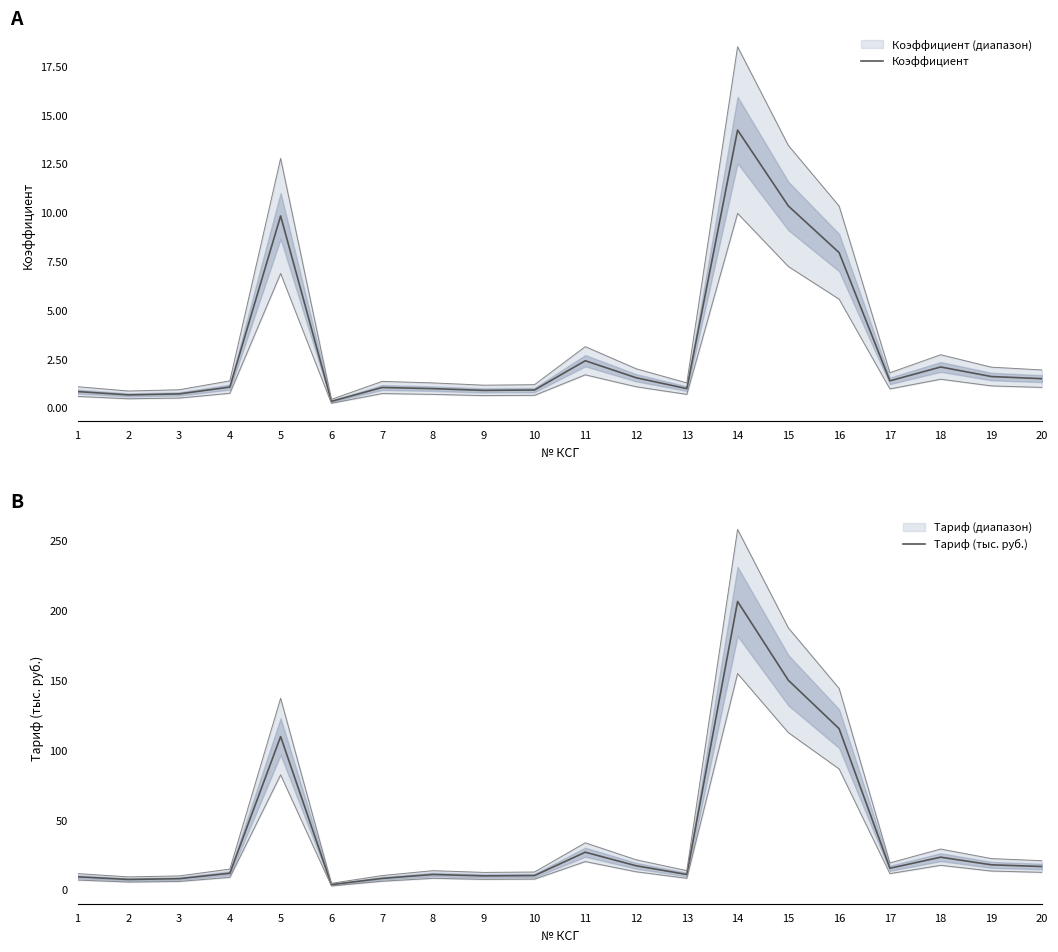

Is it true that Тариф (тыс. руб.) equals 1.9 at 2?

False